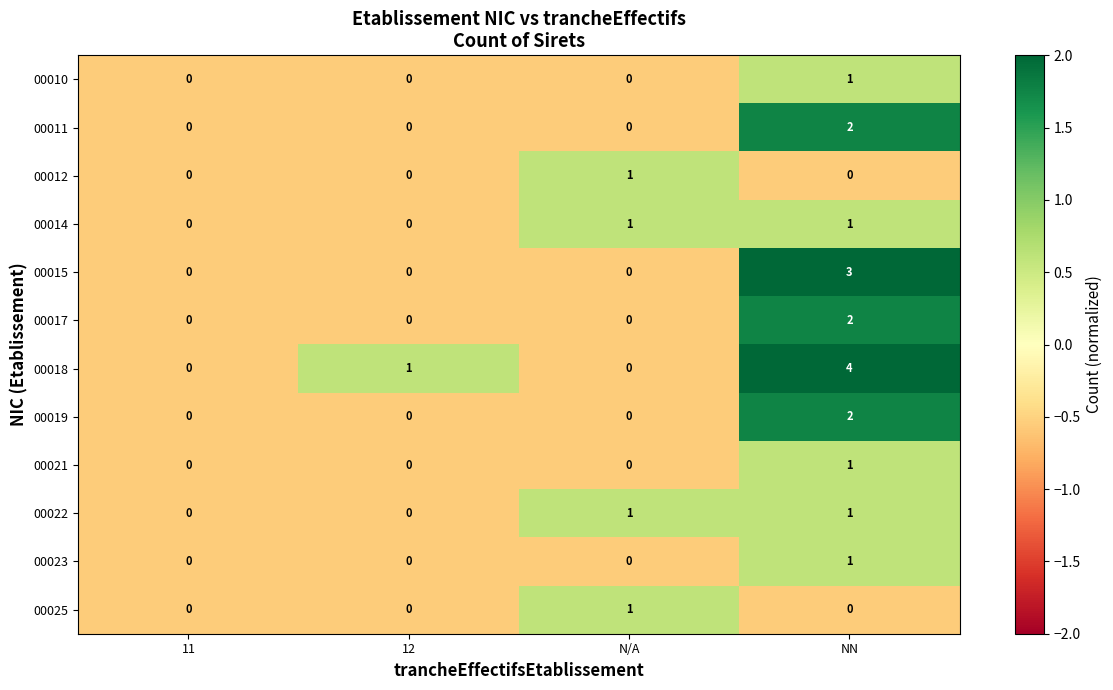

The 00011 series shows 0 at 11. True or false?

True